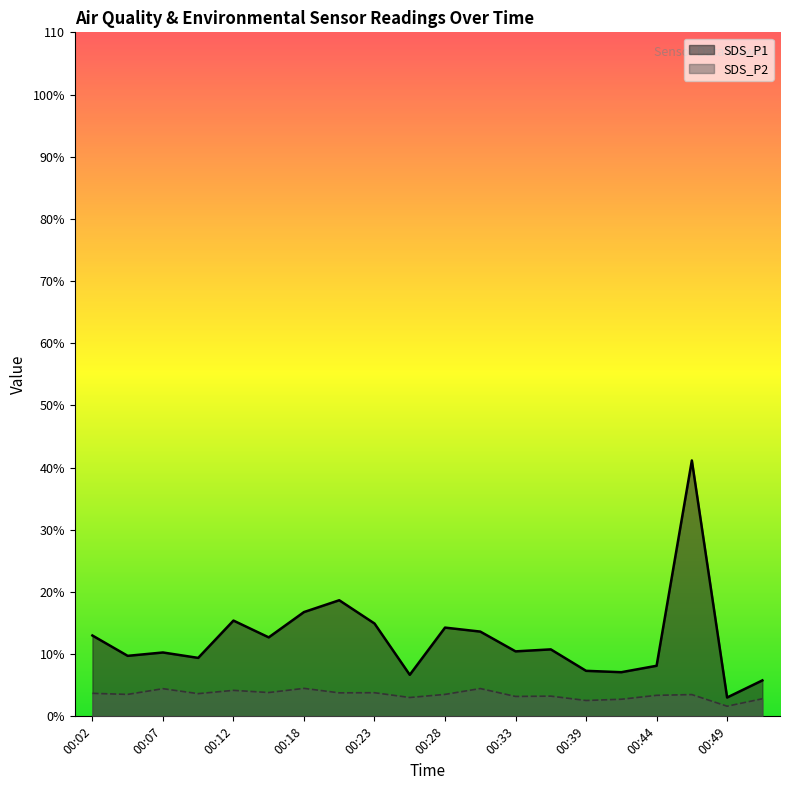

What is the spread (max minus min) of values at 00:36?

7.5